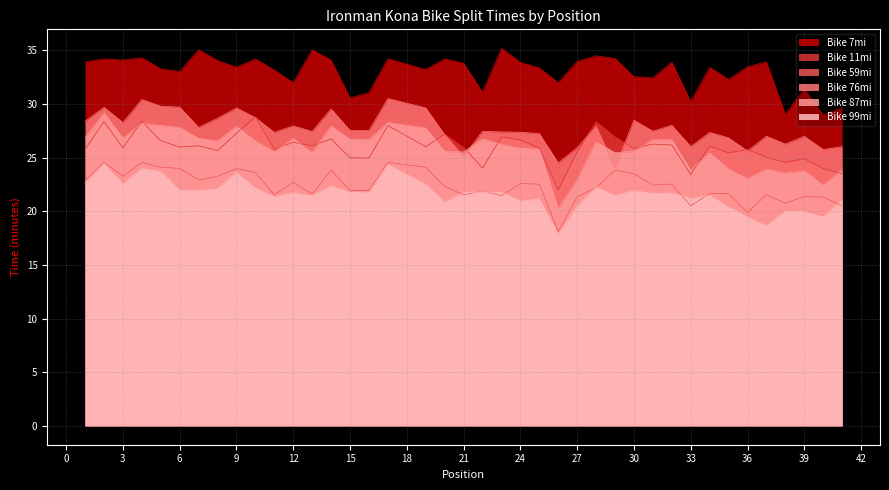

True or false: Bike 59mi and Bike 11mi cross at least once.

False